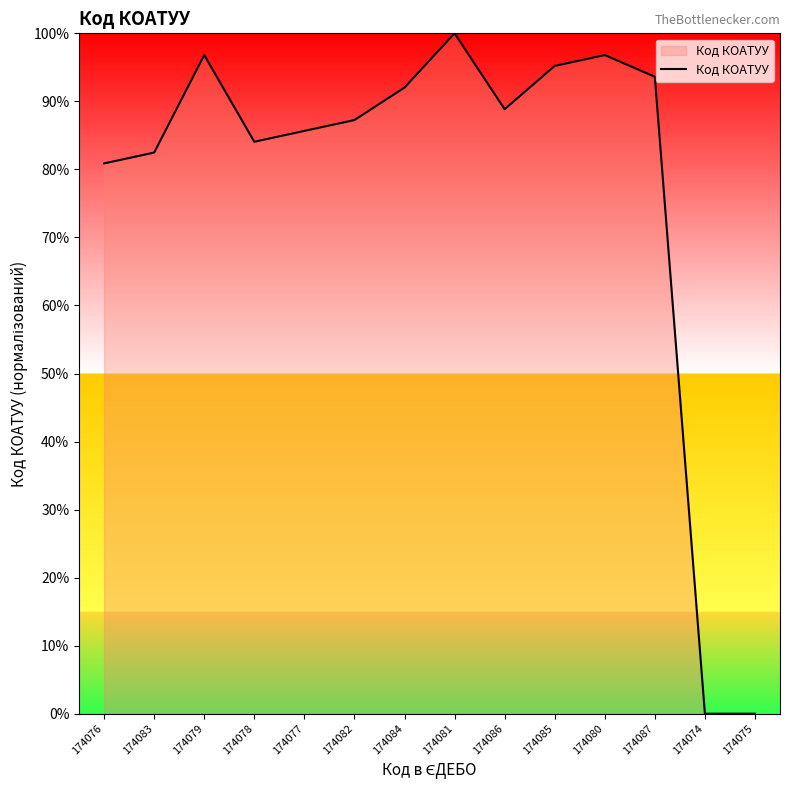

At which category does the chart reach its peak across all series?

174081